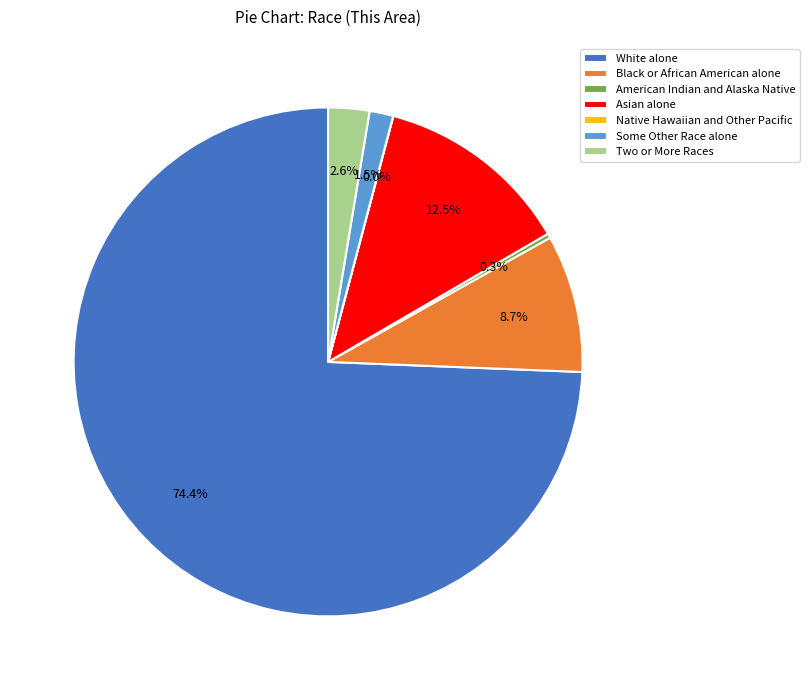

Is it true that Two or More Races is 3% of the pie?

True